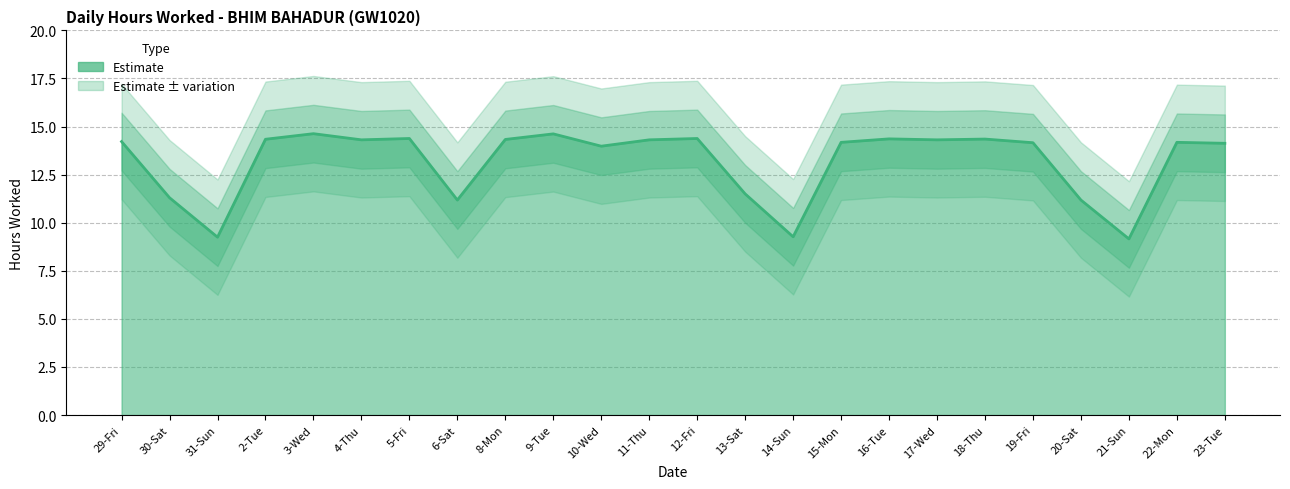

What is the difference between the second highest and second lowest values?

5.4